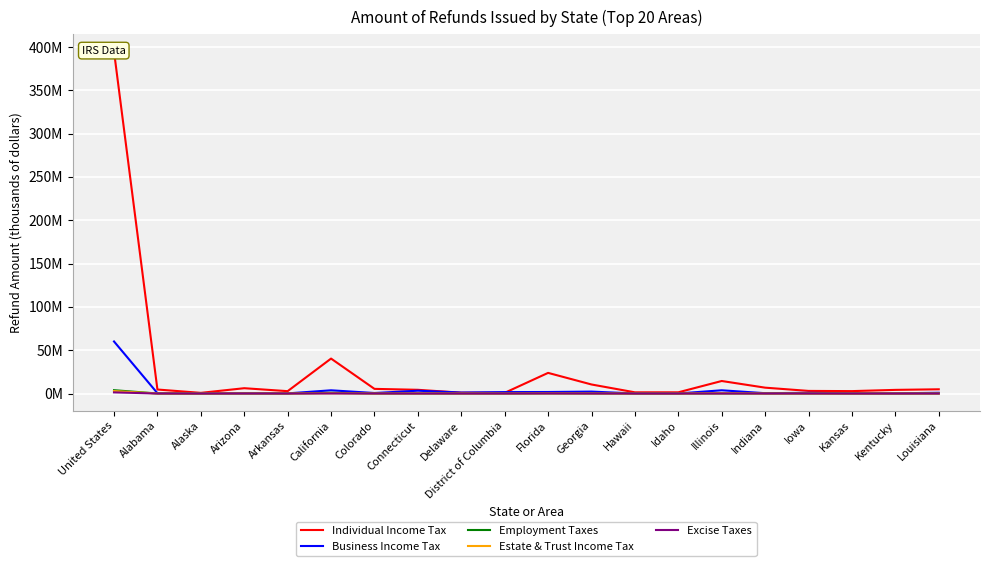

Which category has the lowest value across all series?

Delaware